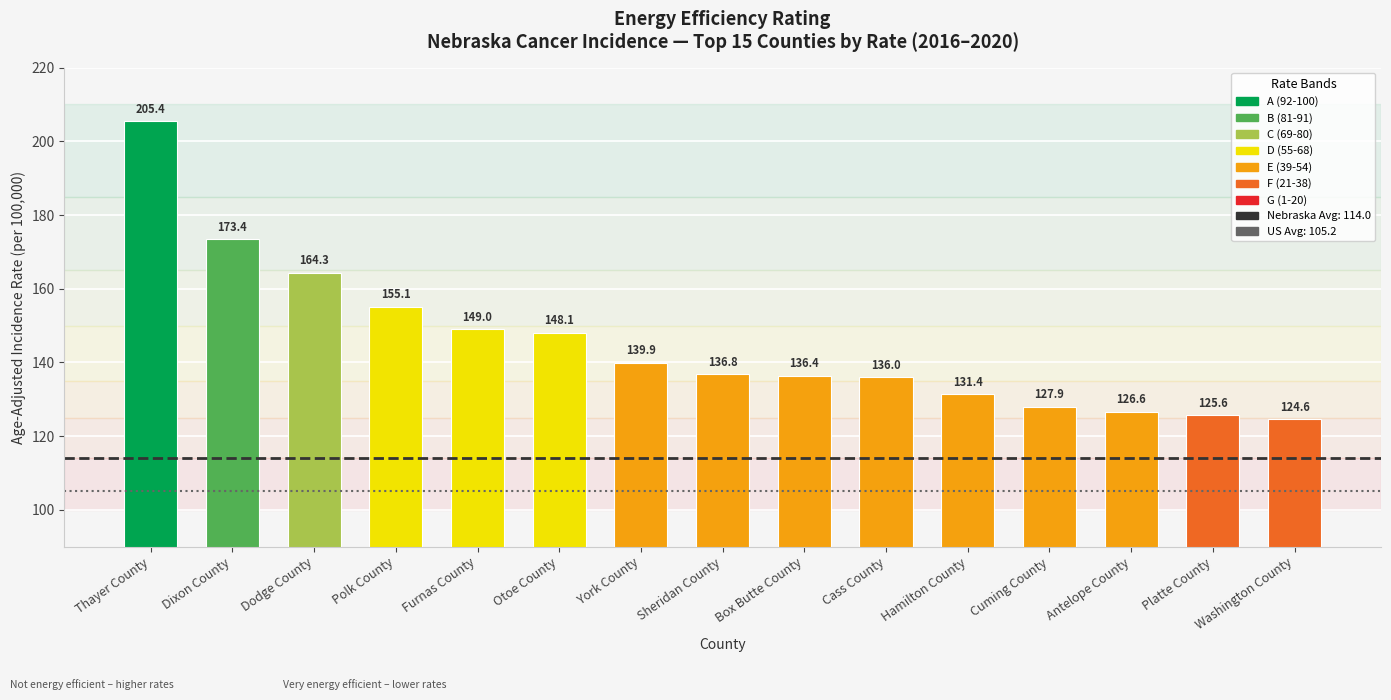

What is the greatest value displayed?

205.4